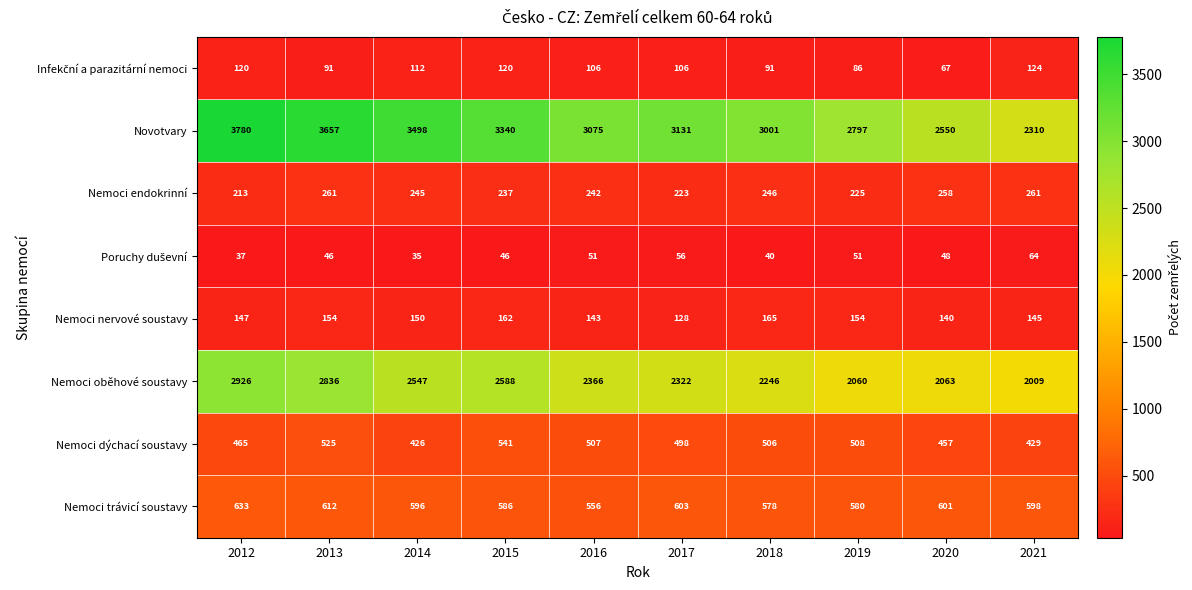

Which series has the largest total across all categories?

Novotvary